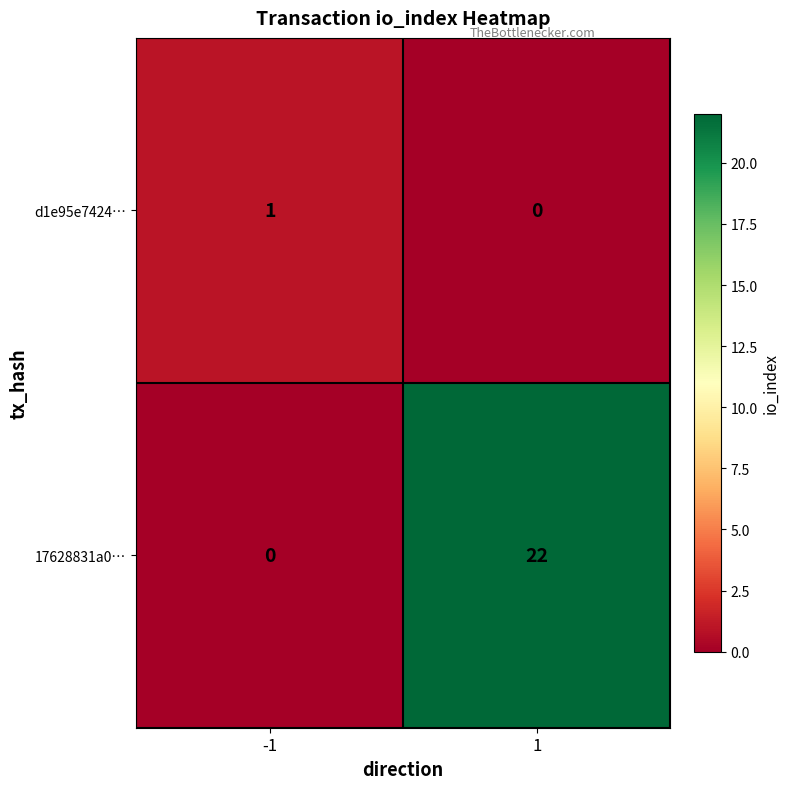

The value of d1e95e7424… at 1 is -1. True or false?

False